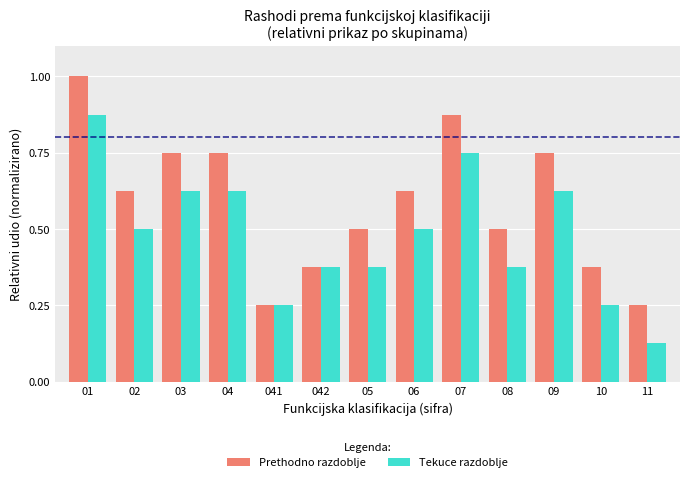

What is the maximum value for Prethodno razdoblje?

1.0